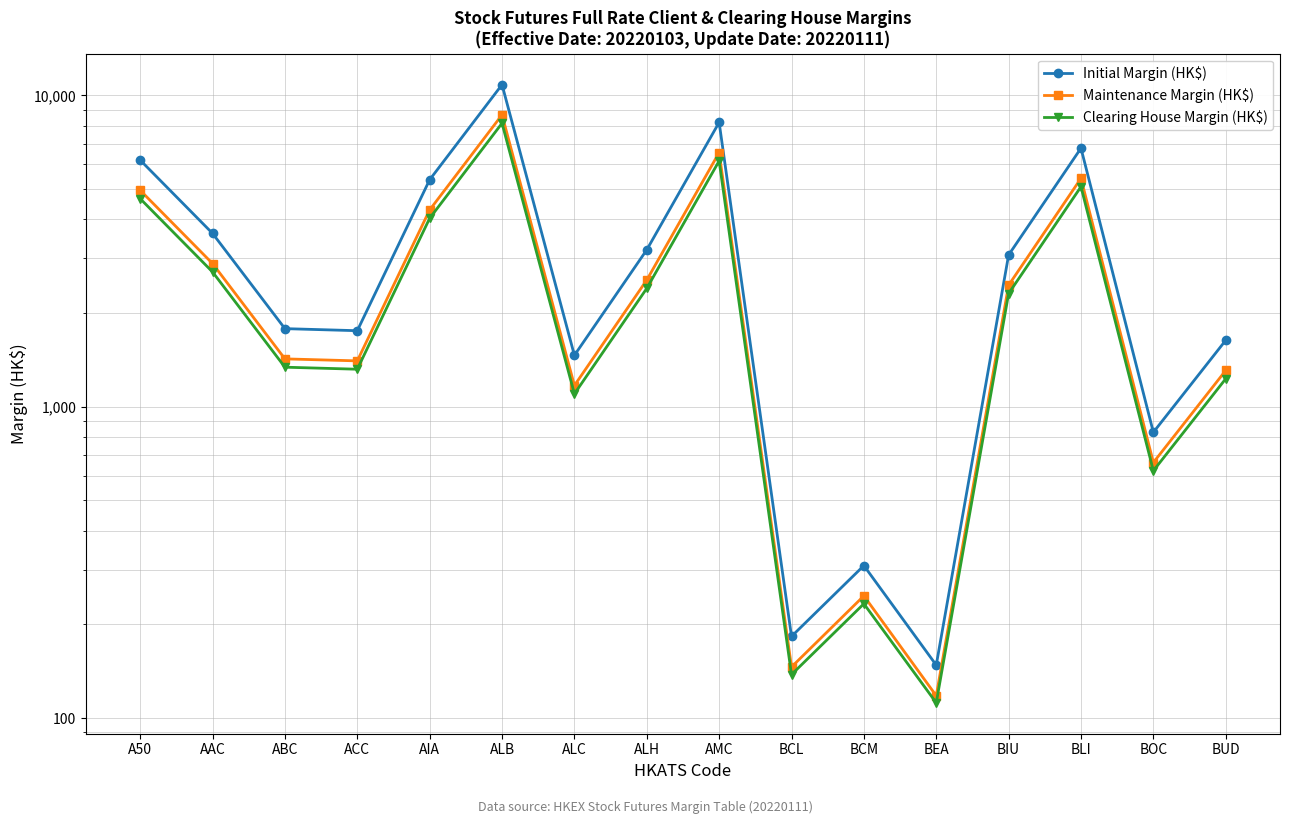

True or false: Initial Margin (HK$) and Maintenance Margin (HK$) intersect in this chart.

False